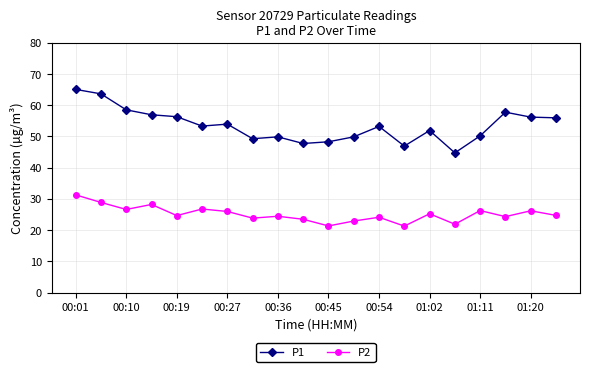

True or false: P1 has more than 2 interior local peaks.

True